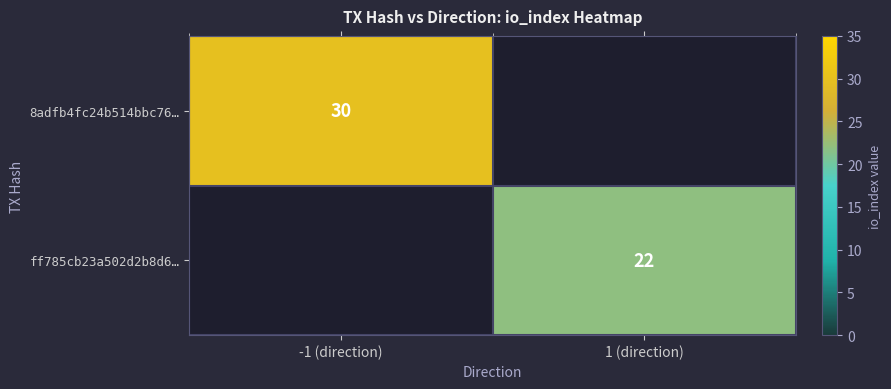

The value of ff785cb23a502d2b8d6… at 1 (direction) is 22. True or false?

True